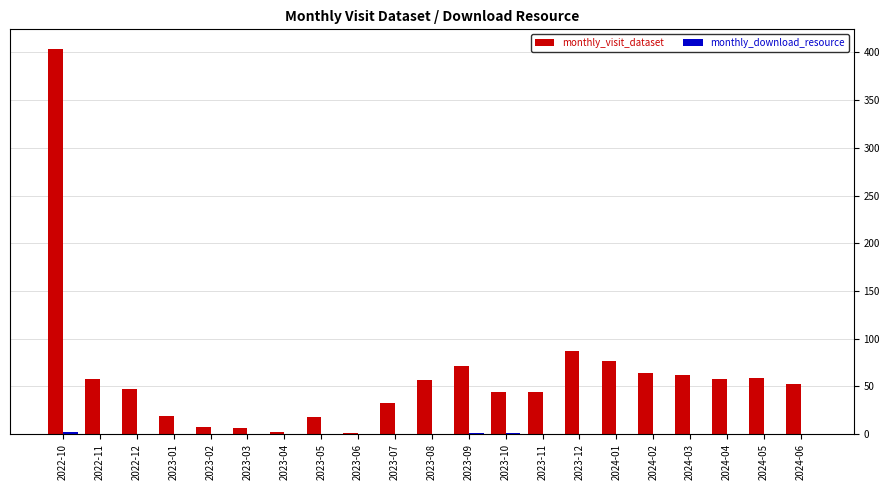

True or false: monthly_visit_dataset has a value of 12 at 2024-04.

False